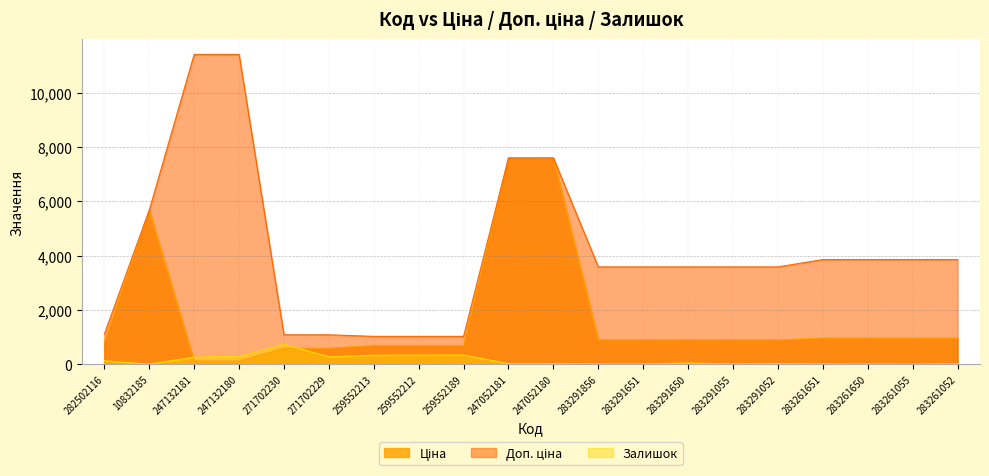

What is the maximum value shown in the chart?

11410.0